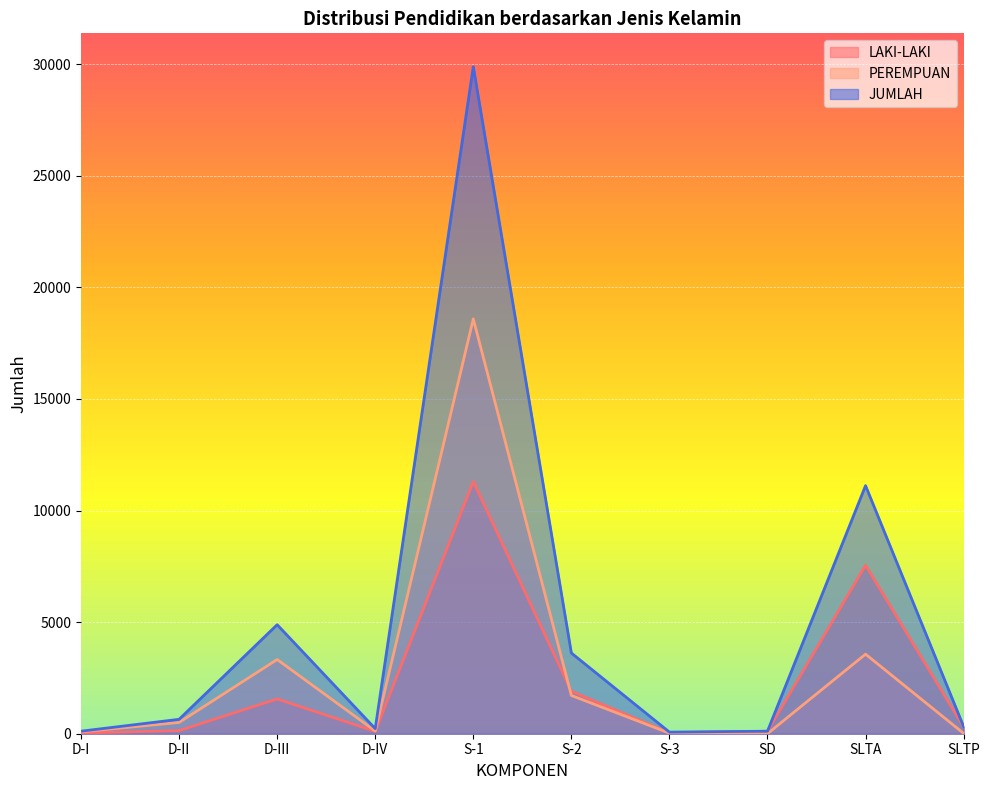

What is the minimum value for LAKI-LAKI?

29